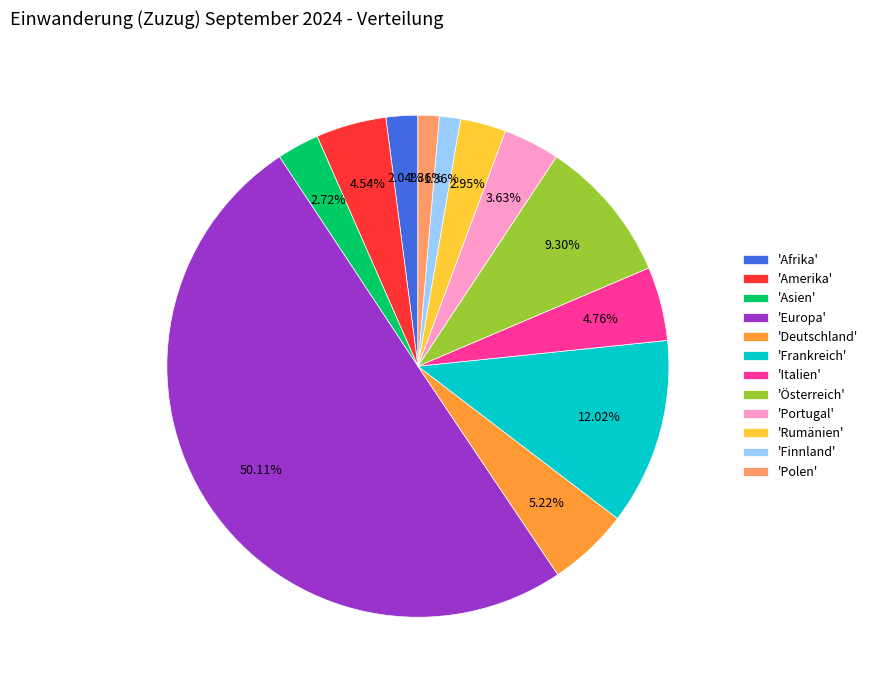

How many slices are in this pie chart?

12